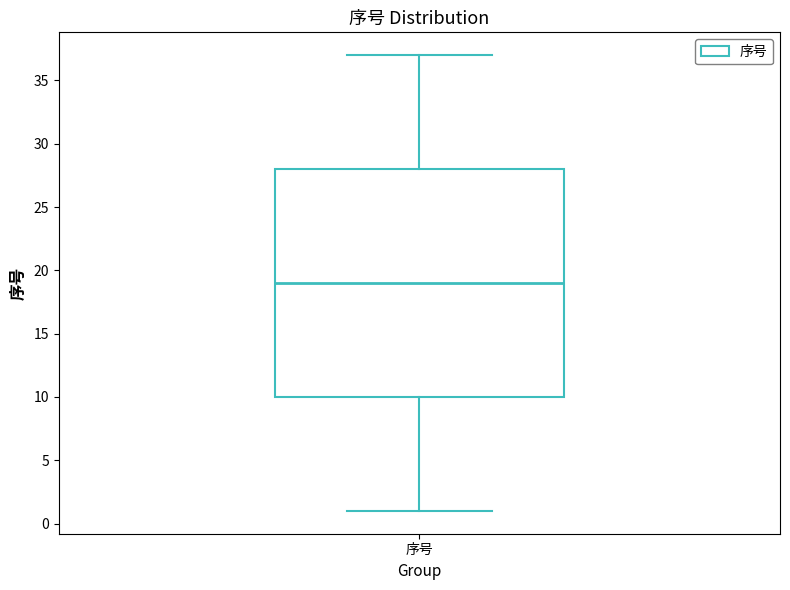

Transcribe this box plot: give where the median line is, the range the box spans, and where the two whiskers end, as read against the y-axis. The values are not printed on the chart, so give them approximately, as read against the axis.

median 19, box 10 to 28, whiskers 1 to 37